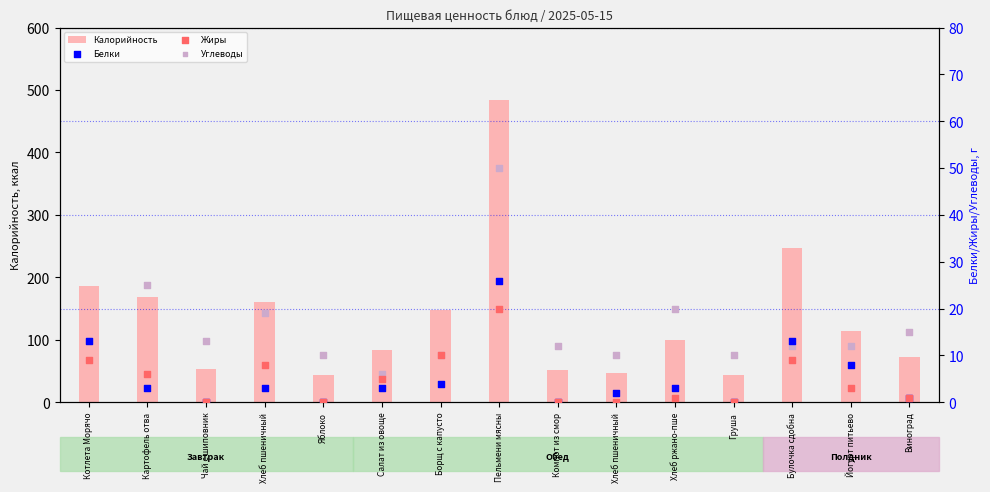

Which series reaches the minimum Y coordinate?

Белки